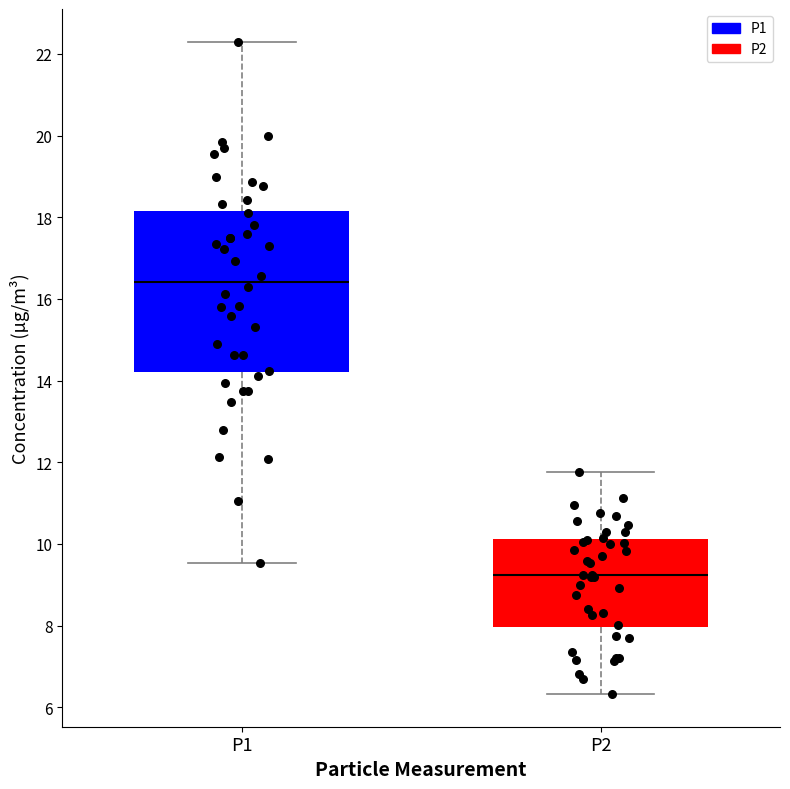

Which box has the highest median line?

P1